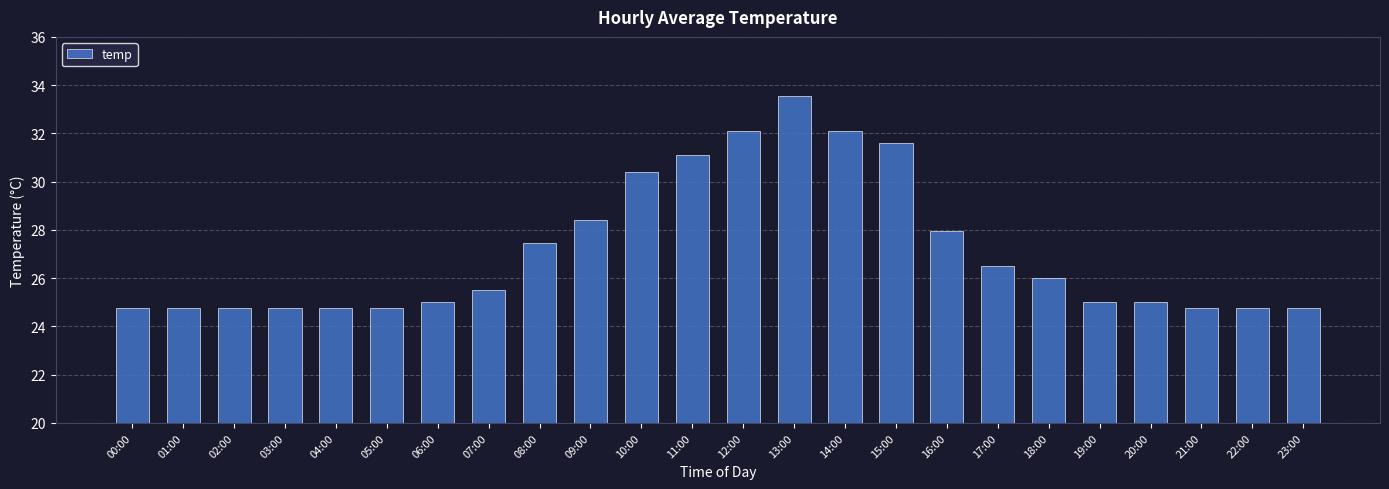

What is the label of the 10th bar from the right?

14:00